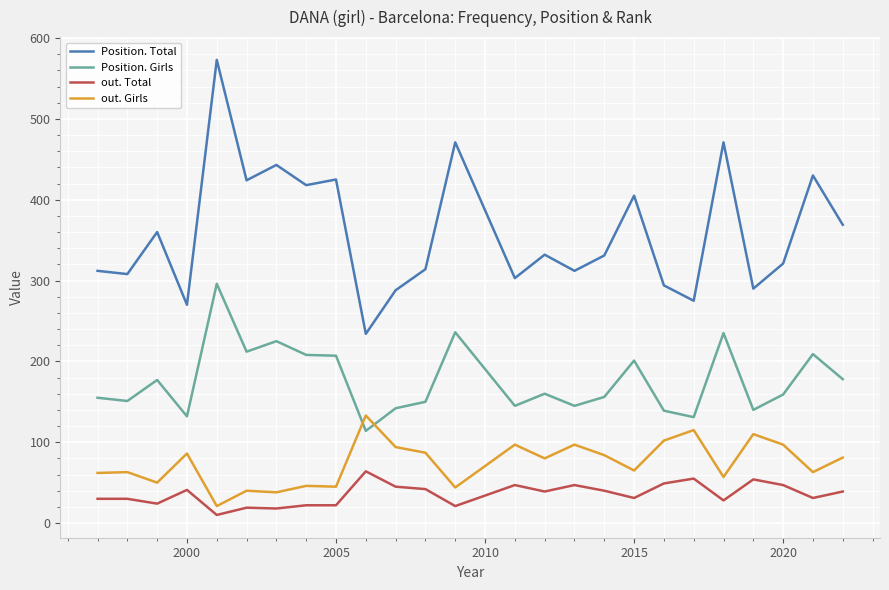

What is the maximum value for out. Girls?

133